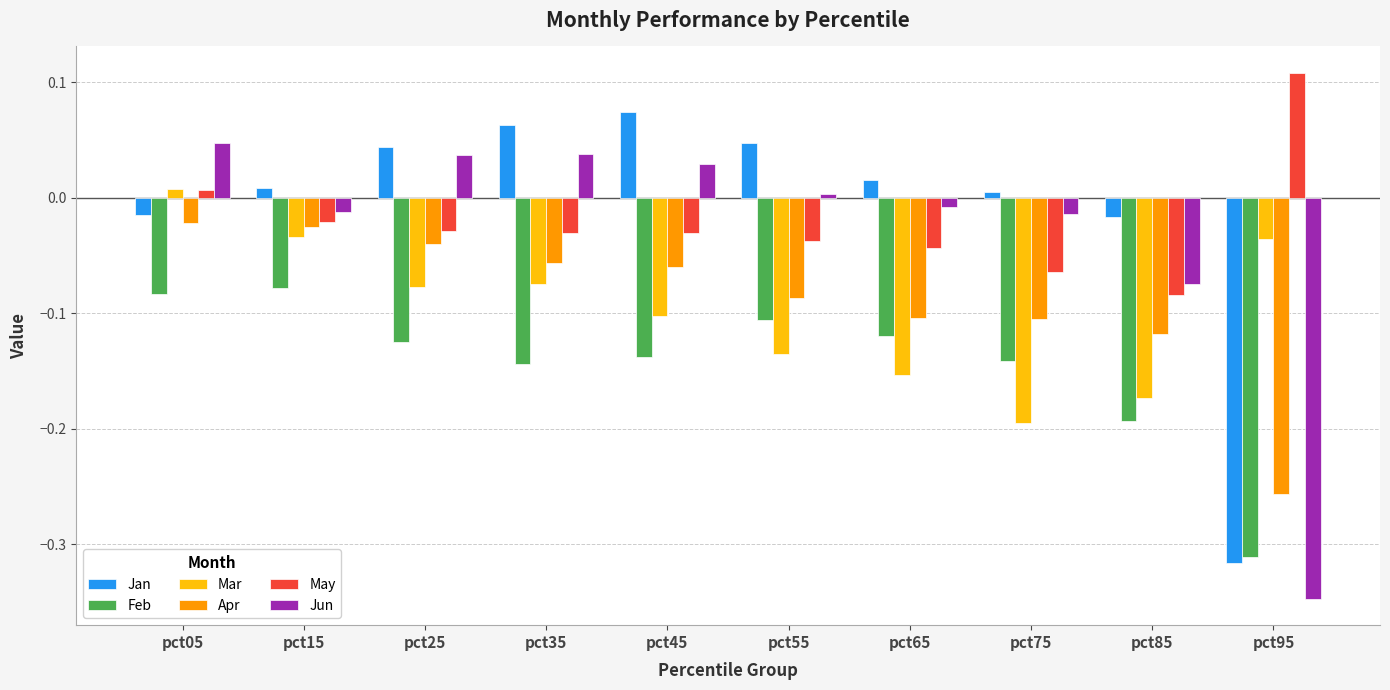

Which series changed the most between pct35 and pct95?

Jun